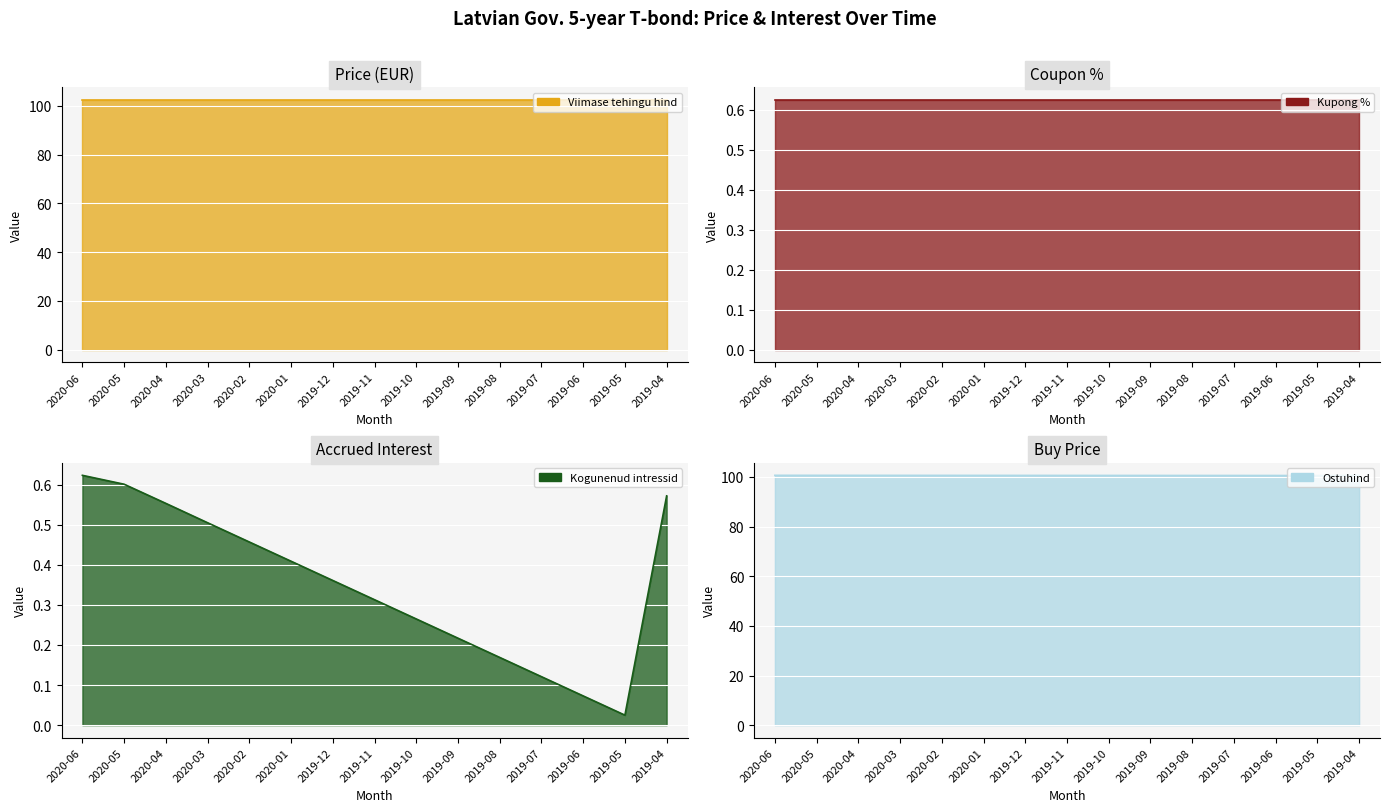

True or false: Ostuhind and Kogunenud intressid intersect in this chart.

False